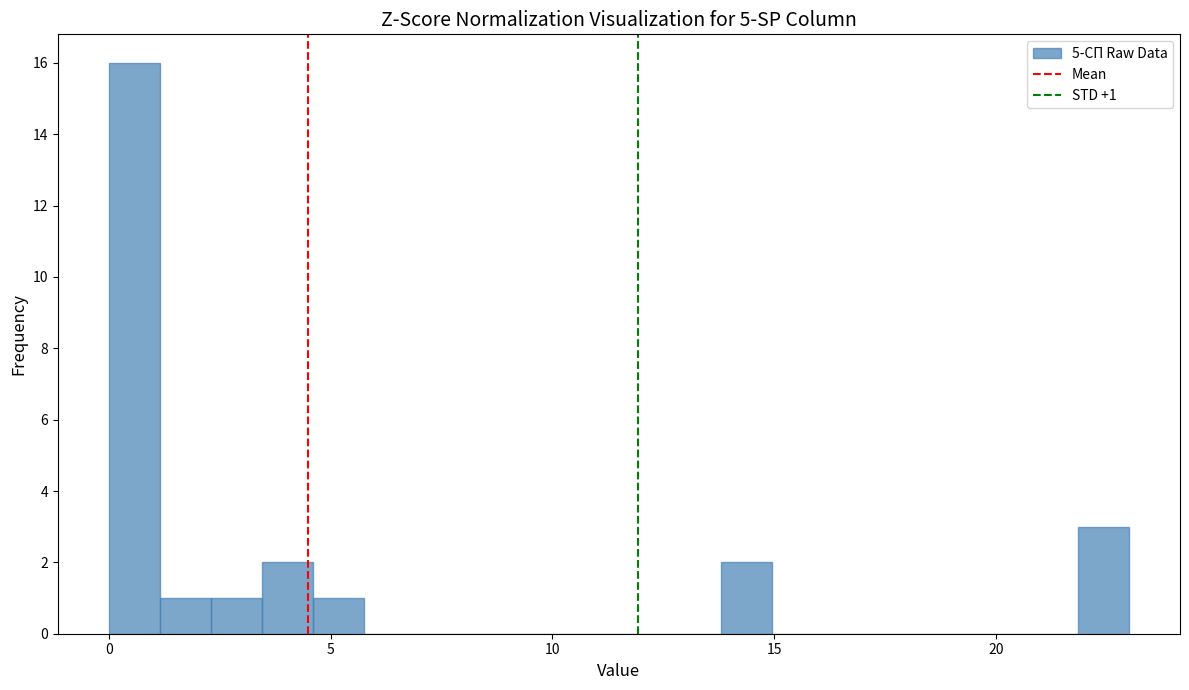

Around what value on the x-axis is the tallest bar? Give the approximate position of its centre, as read against the axis.

0.5